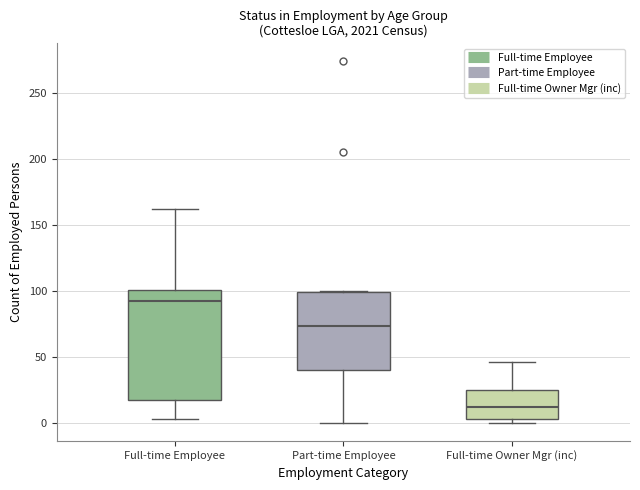

Reading left to right, read every box against the y-axis: the position of its median line, the range the box covers, and the ends of its whiskers. The values are not printed on the chart, so give them approximately, as read against the axis.

Full-time Employee: median 90, box 15 to 100, whiskers 5 to 160
Part-time Employee: median 75, box 40 to 100, whiskers 0 to 100
Full-time Owner Mgr (inc): median 10, box 5 to 25, whiskers 0 to 45